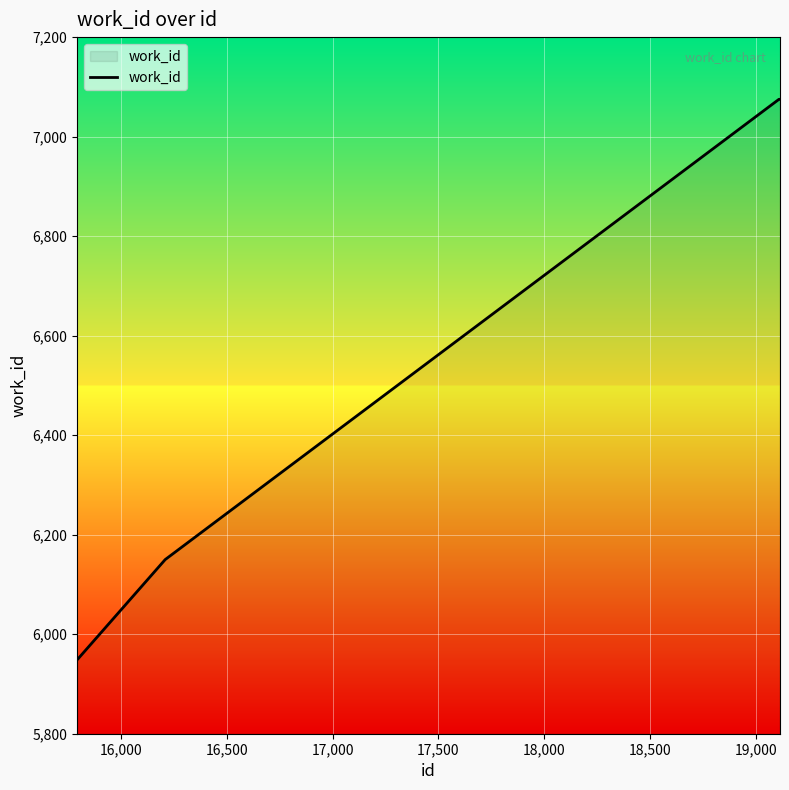

What is the minimum value shown in the chart?

5949